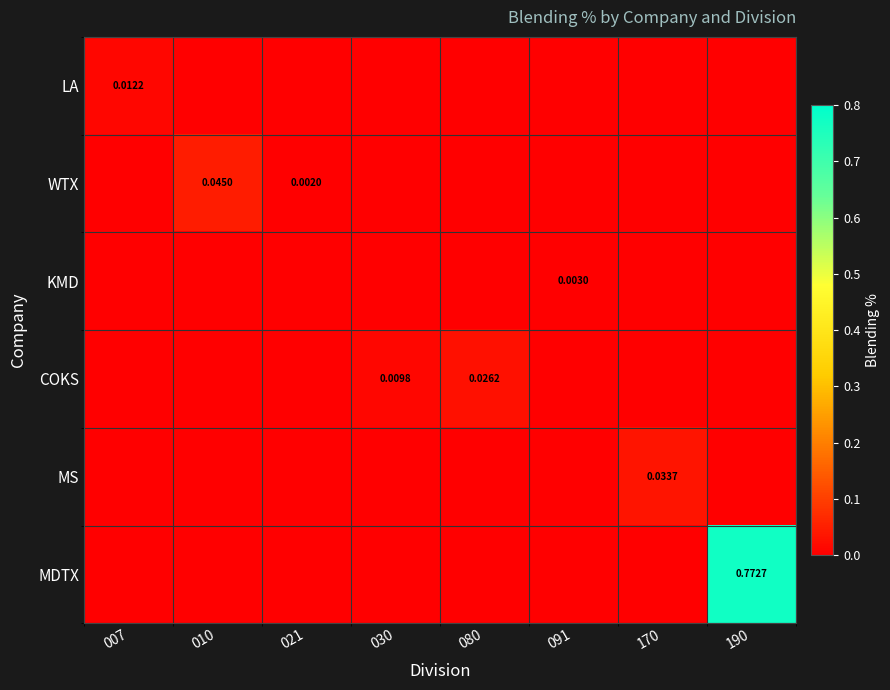

List the series in order of their peak value, lowest first.

KMD, LA, COKS, MS, WTX, MDTX